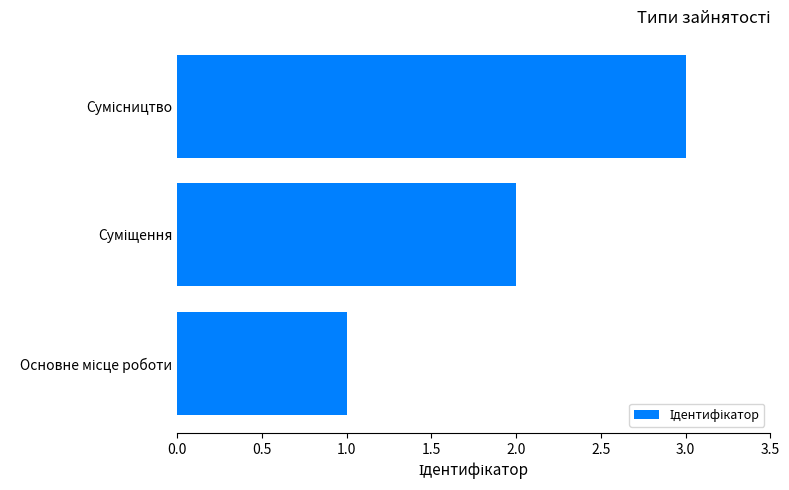

What is the sum of all values?

6